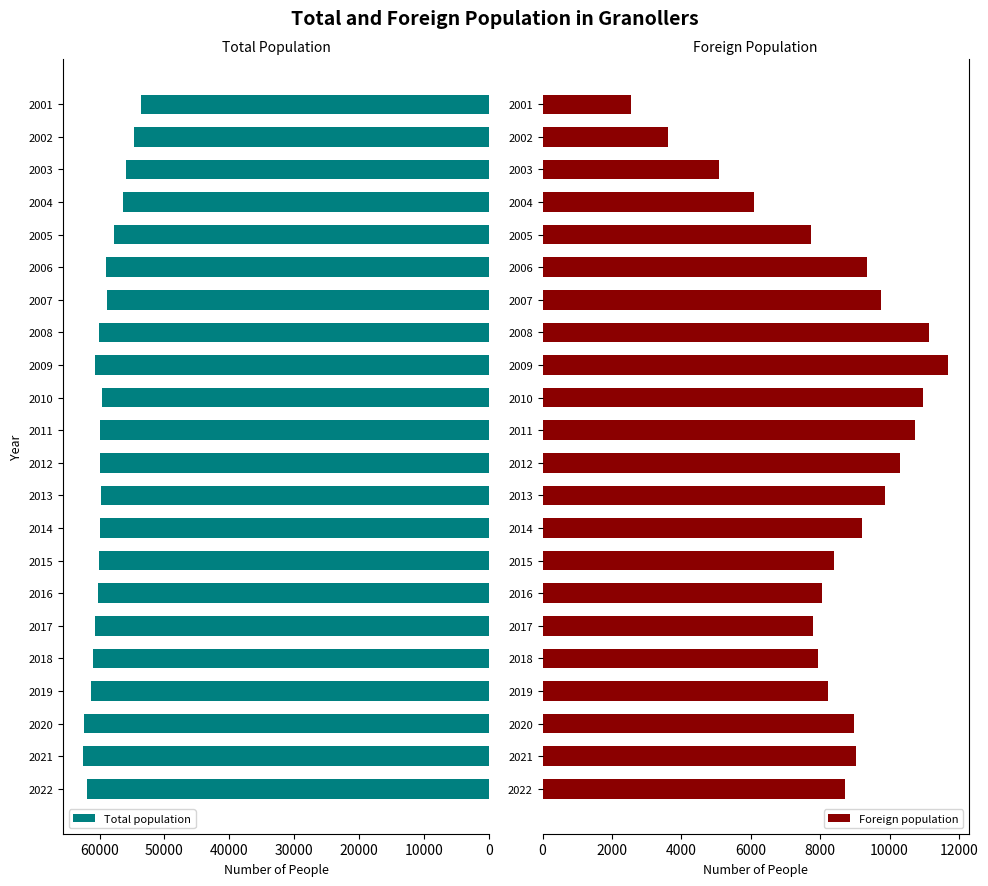

What is the maximum value shown in the chart?

62475